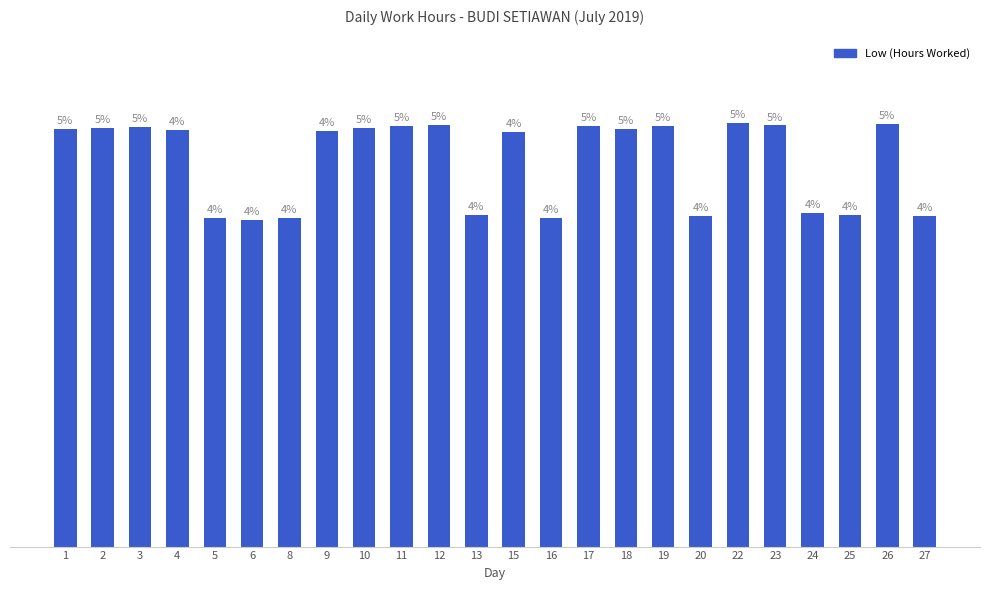

Which has a higher value, 15 or 10?

10